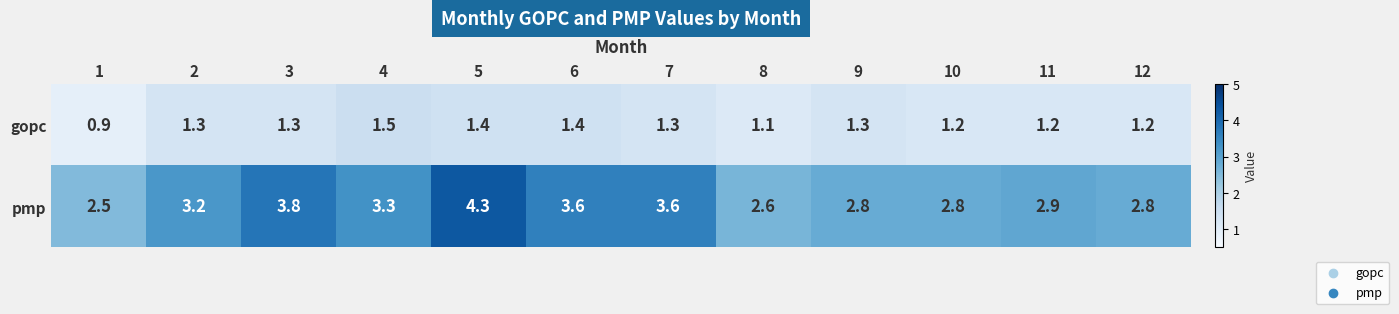

What is the difference between the second highest and second lowest values in the pmp series?

1.2